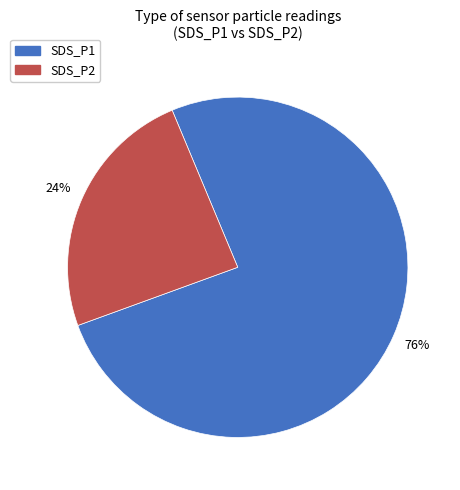

Approximately how many times larger is the value at SDS_P2 compared to SDS_P1?

0.3